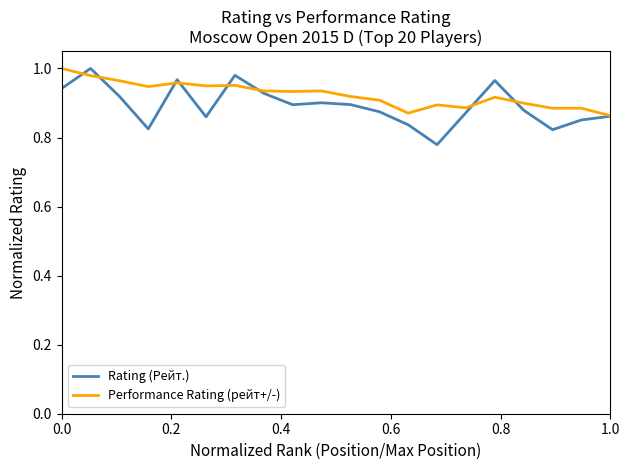

Which series has the largest range (max minus min)?

Rating (Рейт.)